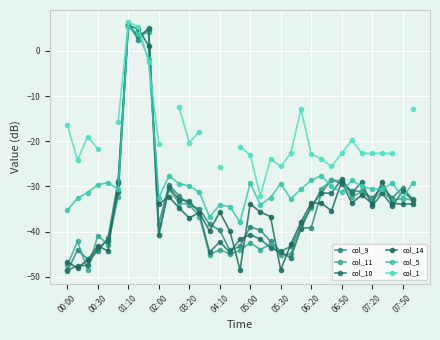

How many times do col_1 and col_5 cross each other?

2